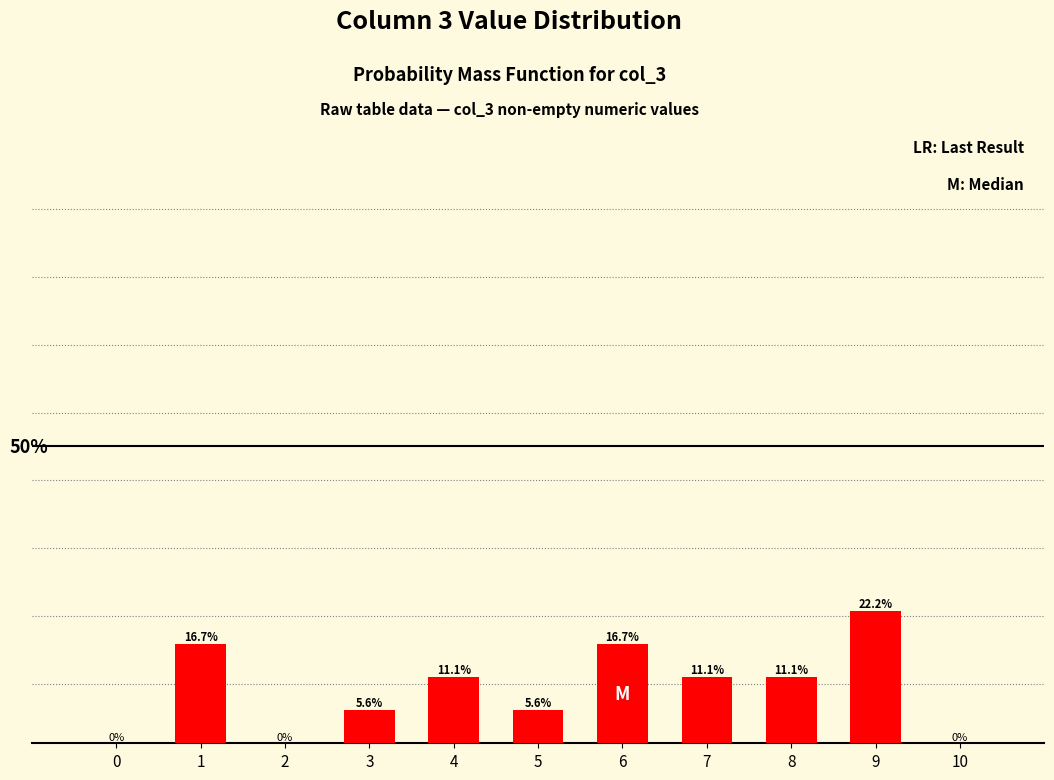

Are the bars horizontal?

No